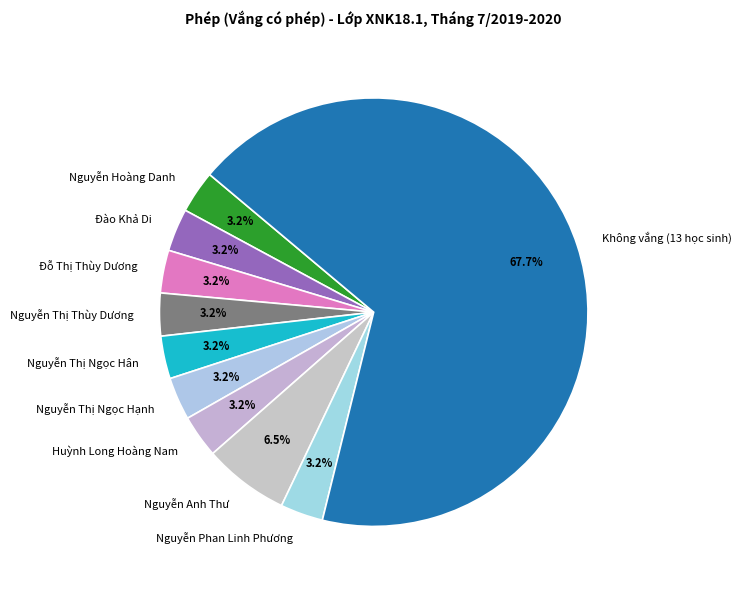

What percentage is NOT represented by Nguyễn Thị Thùy Dương?

96.8%